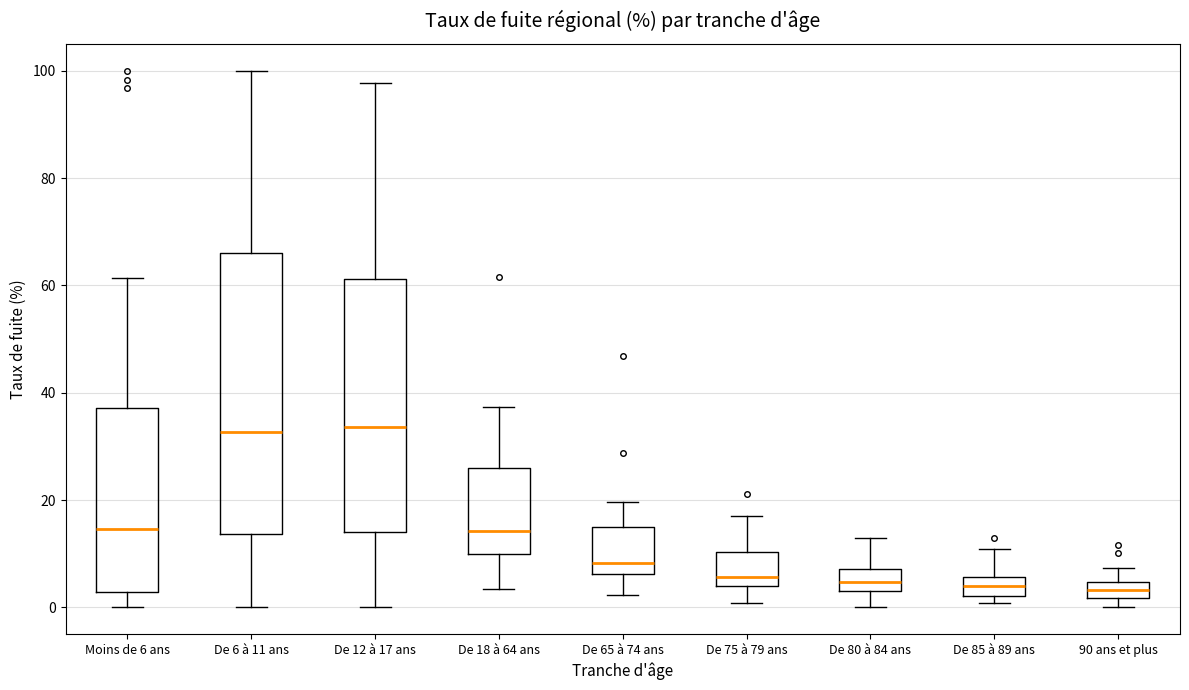

Which box is the tallest, from its lower edge to its upper edge?

De 6 à 11 ans